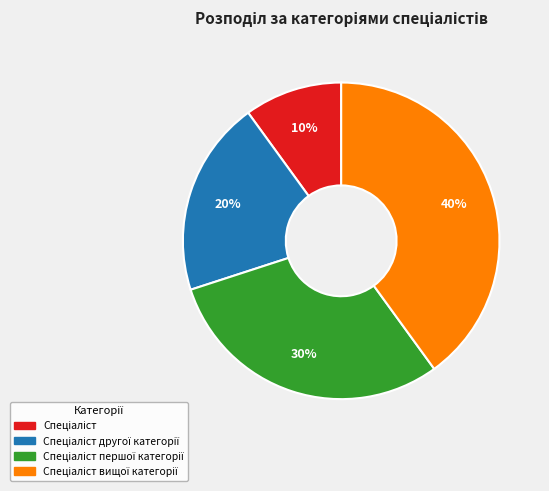

To the nearest percent, what is the difference between the largest and smallest slice percentages?

30%